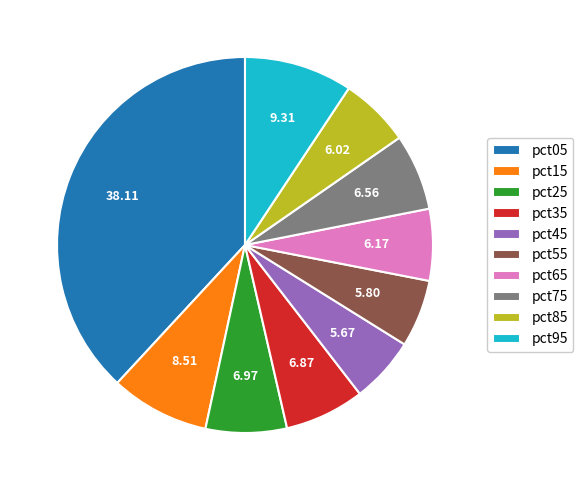

The pct05 slice represents 38% of the pie. True or false?

True